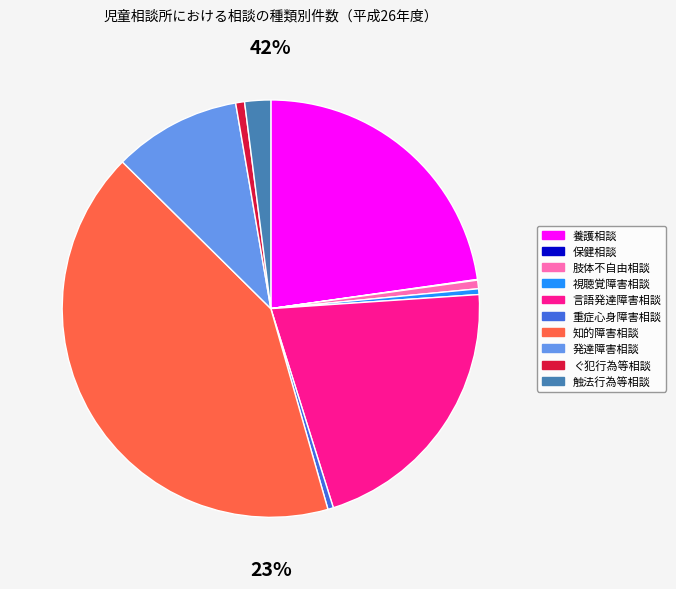

Which has a higher value, 肢体不自由相談 or 保健相談?

肢体不自由相談